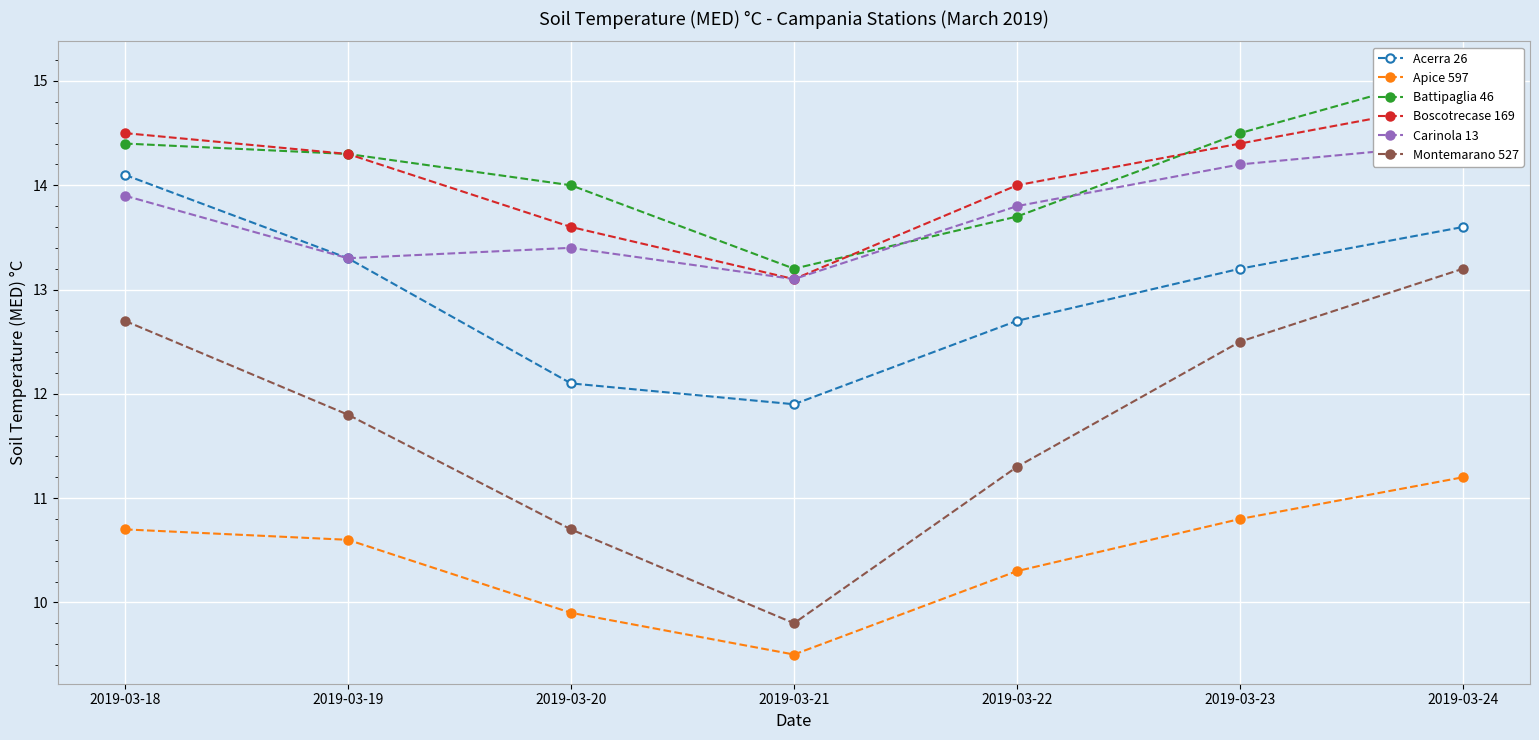

What is the value of the Apice 597 point at the 4th from the left?

9.5